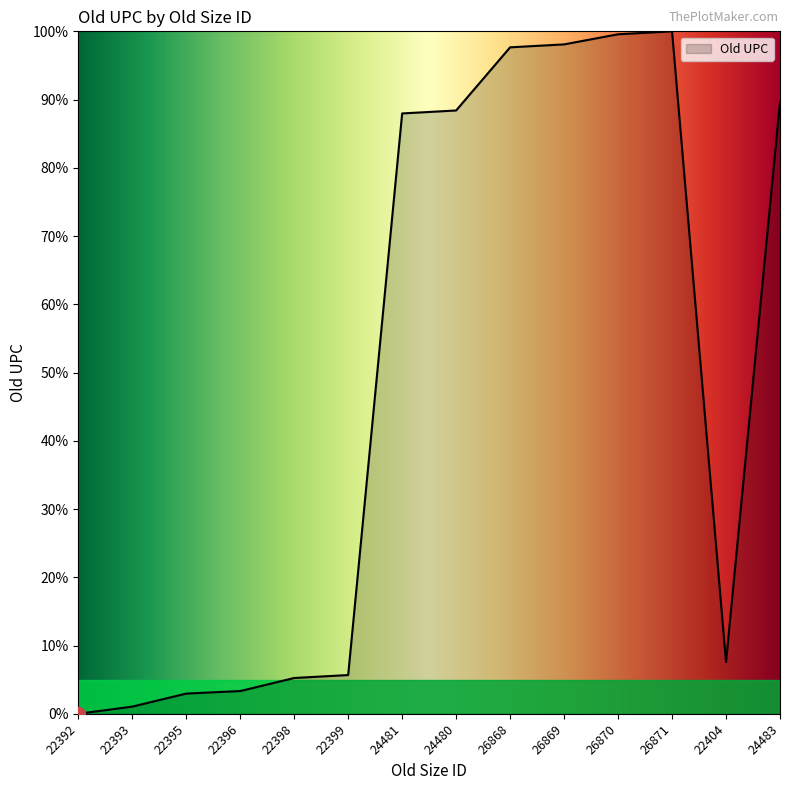

The value at 26868 is 97.7. True or false?

True